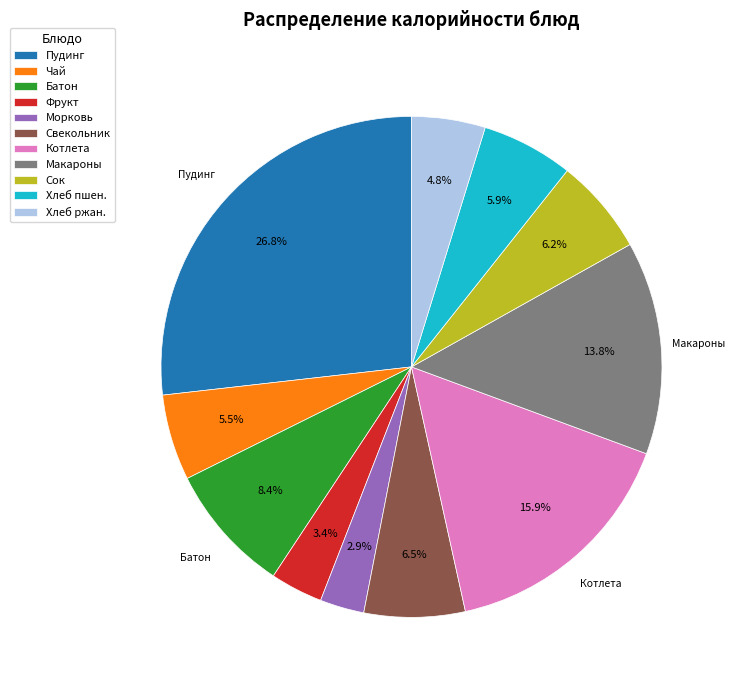

Which slice is the largest?

Пудинг